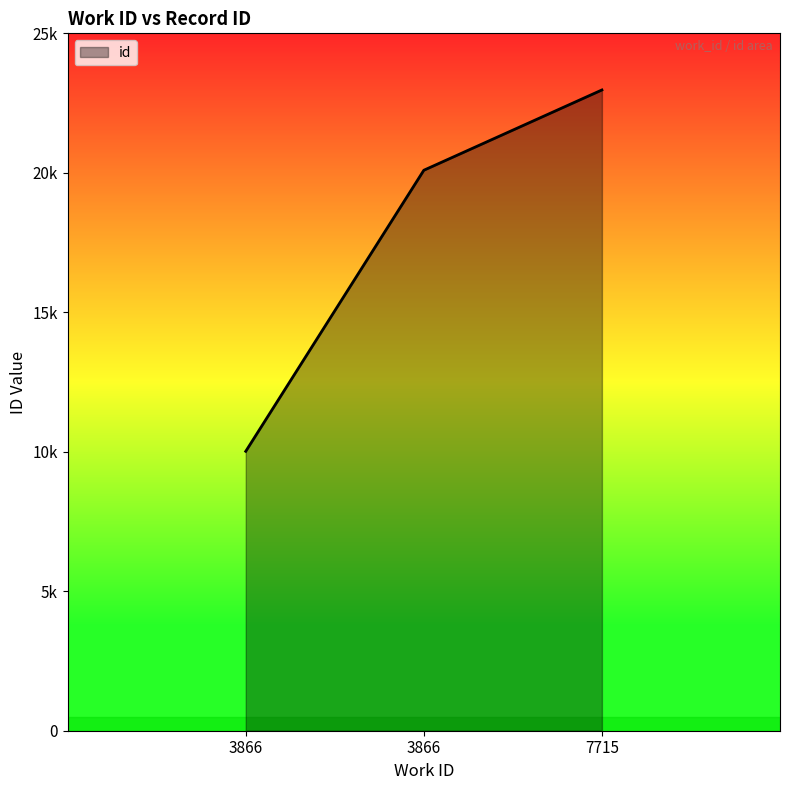

Reading right to left, list all the values displayed in this chart.

7715=22970	3866=20092	3866=10016